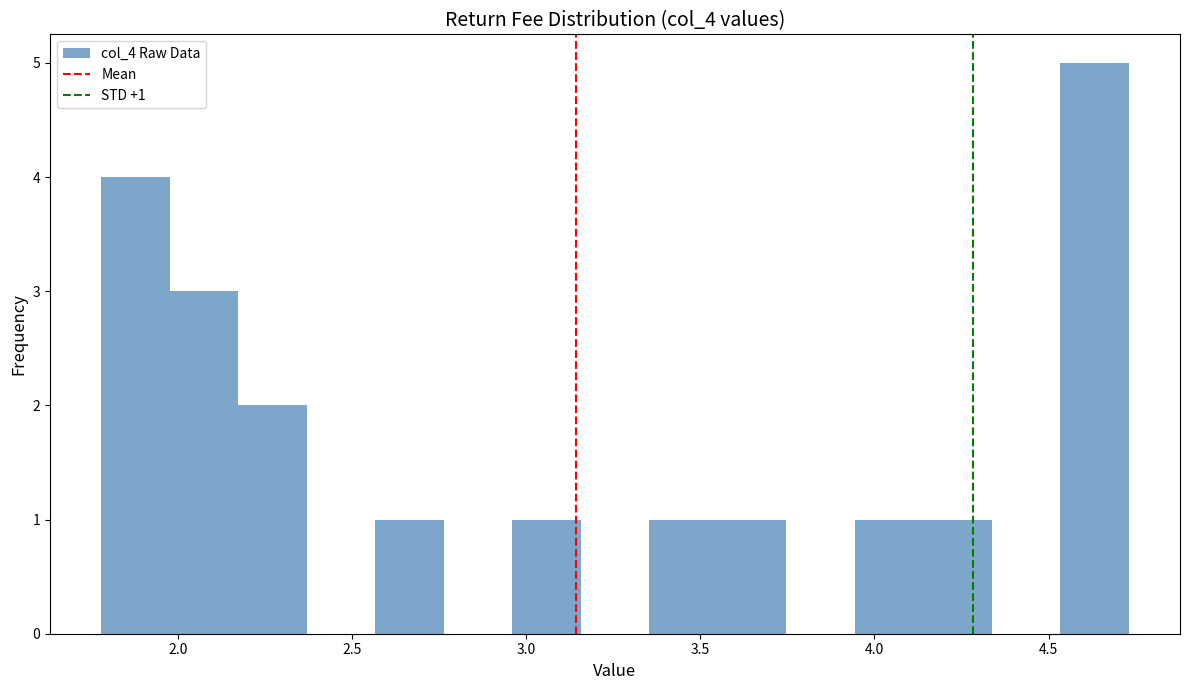

Around what value on the x-axis is the tallest bar? Give the approximate position of its centre, as read against the axis.

4.65